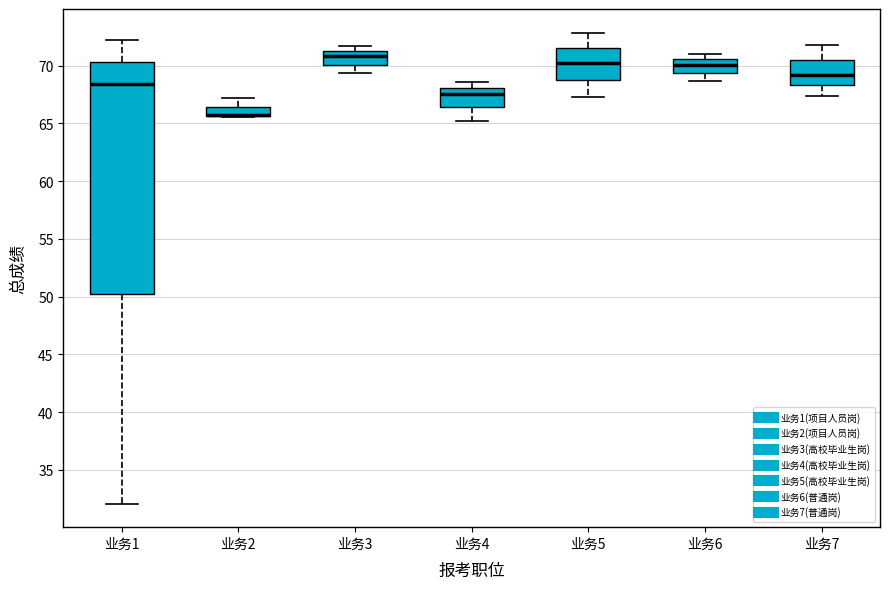

Reading left to right, transcribe this box plot: for each box, give where its median line is, the range the box spans, and where its two whiskers end, as read against the y-axis. The values are not printed on the chart, so give them approximately, as read against the axis.

业务1: median 68.5, box 50.0 to 70.5, whiskers 32.0 to 72.0
业务2: median 65.5 (drawn on the box's lower edge), box 65.5 to 66.5, whiskers 65.5 to 67.0
业务3: median 71.0, box 70.0 to 71.5, whiskers 69.5 to 71.5 (just above the box's upper edge)
业务4: median 67.5, box 66.5 to 68.0, whiskers 65.0 to 68.5
业务5: median 70.0, box 68.5 to 71.5, whiskers 67.5 to 73.0
业务6: median 70.0, box 69.5 to 70.5, whiskers 68.5 to 71.0
业务7: median 69.0, box 68.5 to 70.5, whiskers 67.5 to 72.0